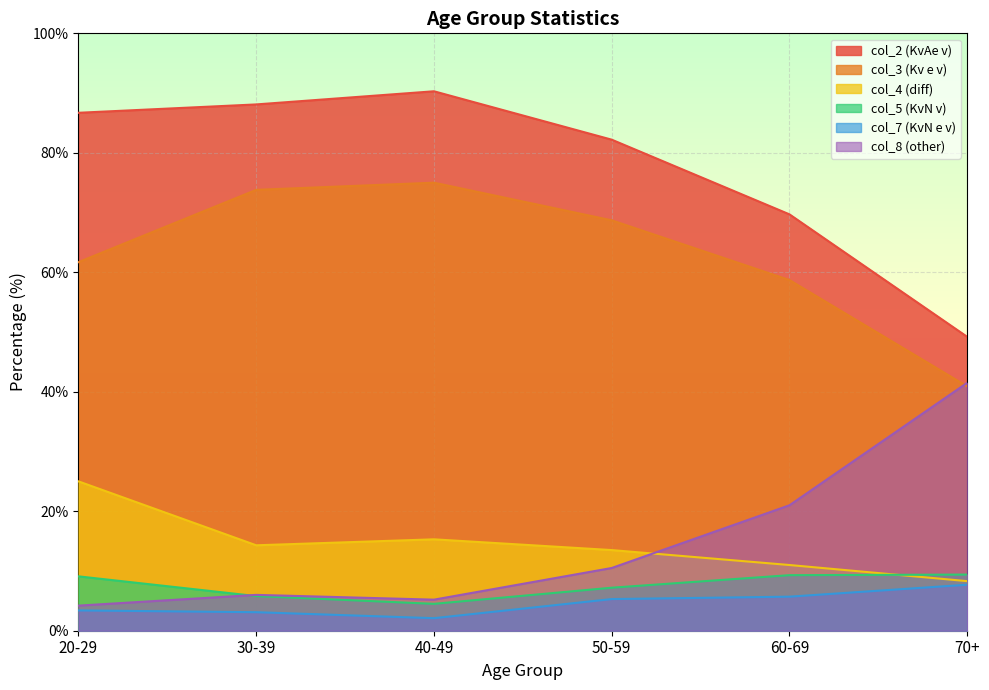

True or false: col_2 (KvAe v) and col_8 (other) cross at least once.

False